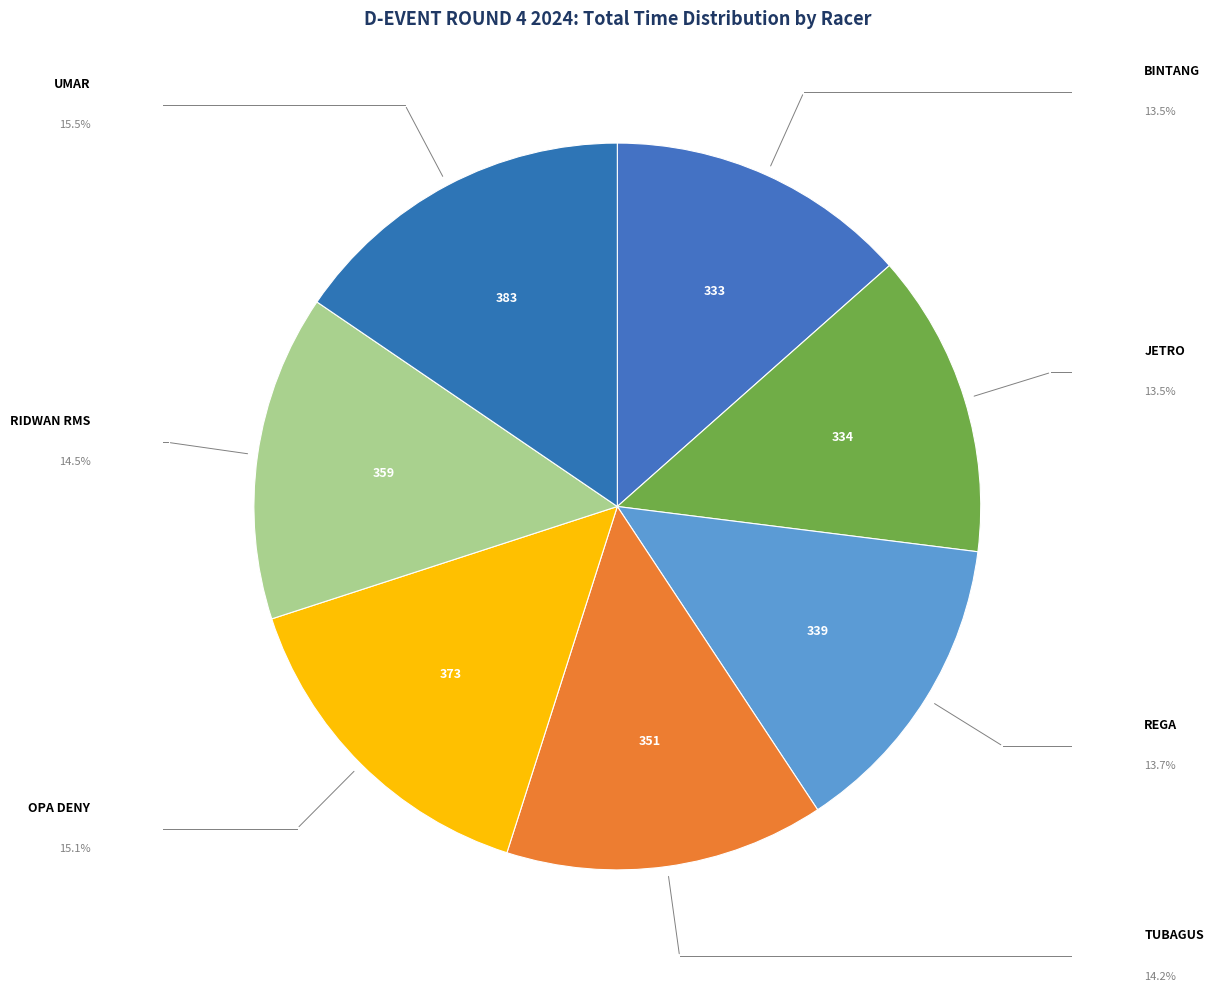

Count the number of slices in the pie.

7